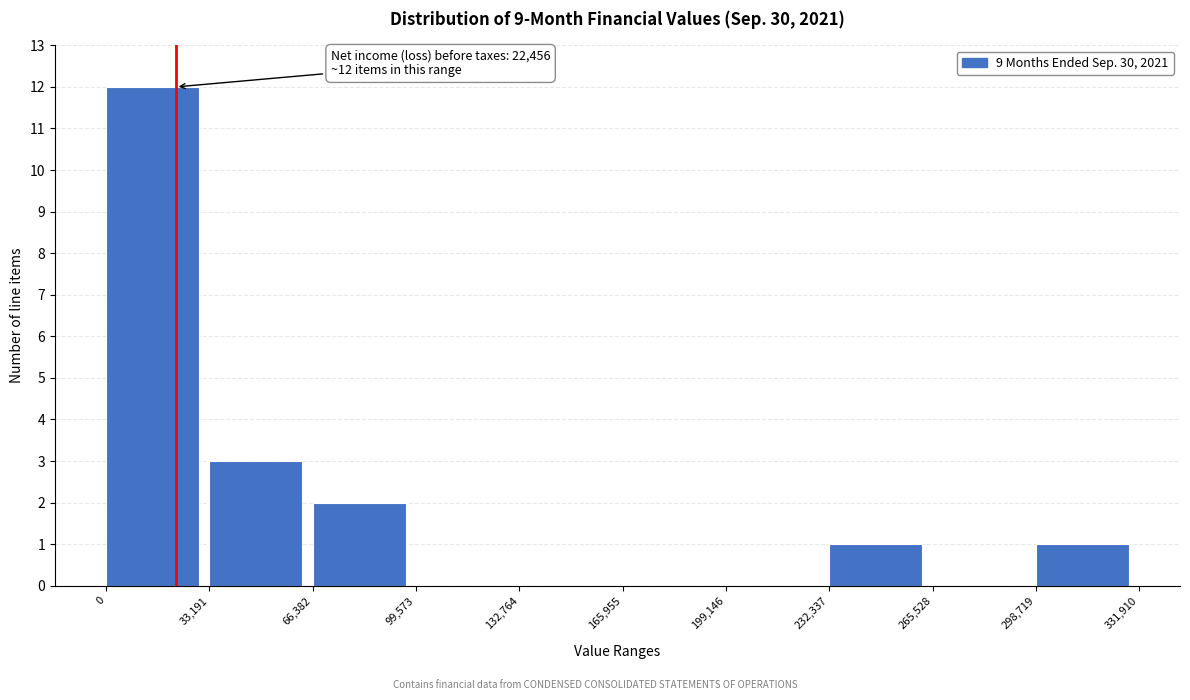

Over which range of the x-axis is the bar tallest?

0 to 33,191